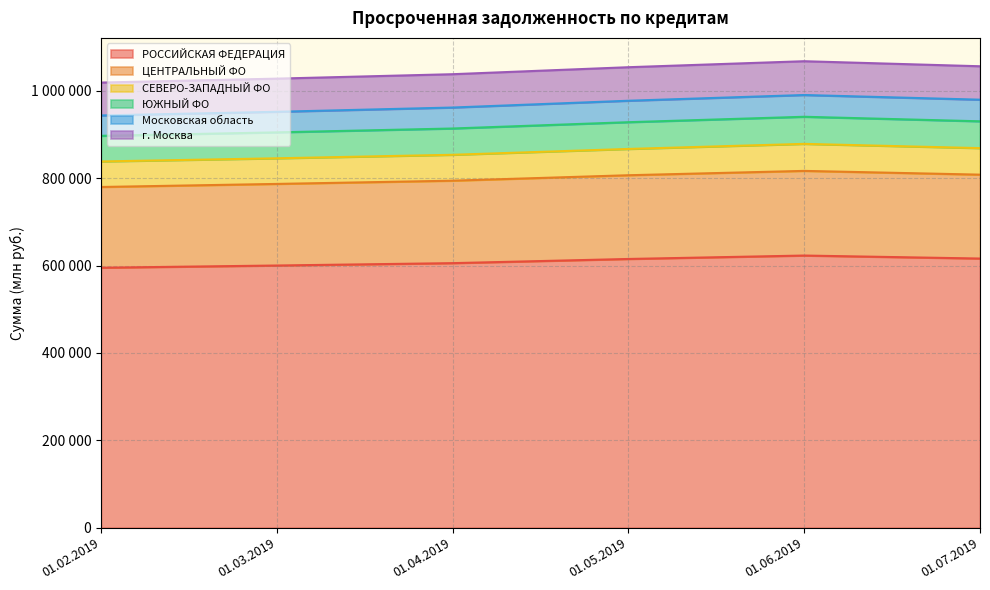

At which label does СЕВЕРО-ЗАПАДНЫЙ ФО first exceed 866783?

01.06.2019